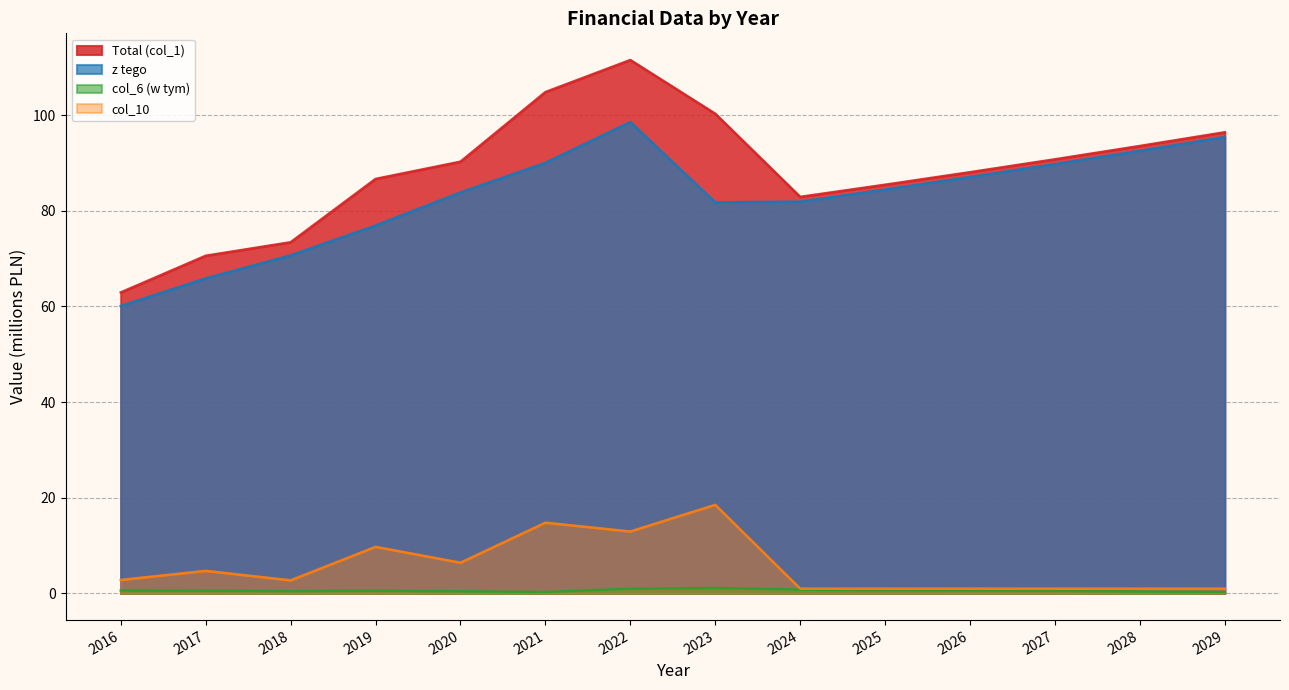

List the series in order of their peak value, highest first.

Total (col_1), z tego, col_10, col_6 (w tym)